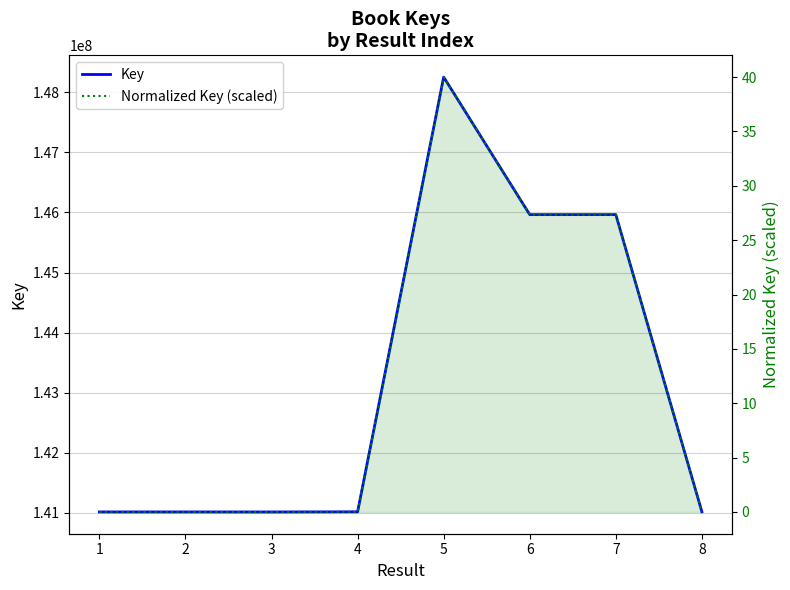

How many lines are shown in the chart?

2